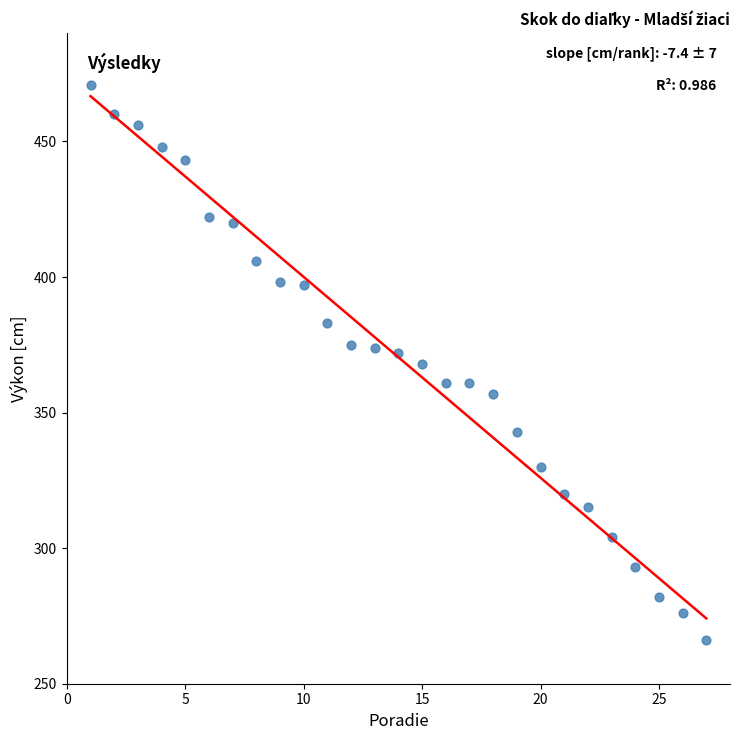

What is the range of Y values (max minus min)?

205